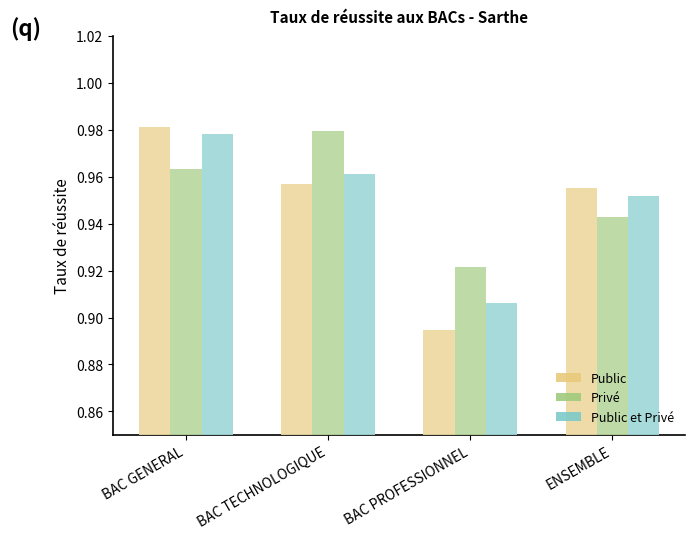

List the series in order of their overall mean, lowest first.

Public, Public et Privé, Privé